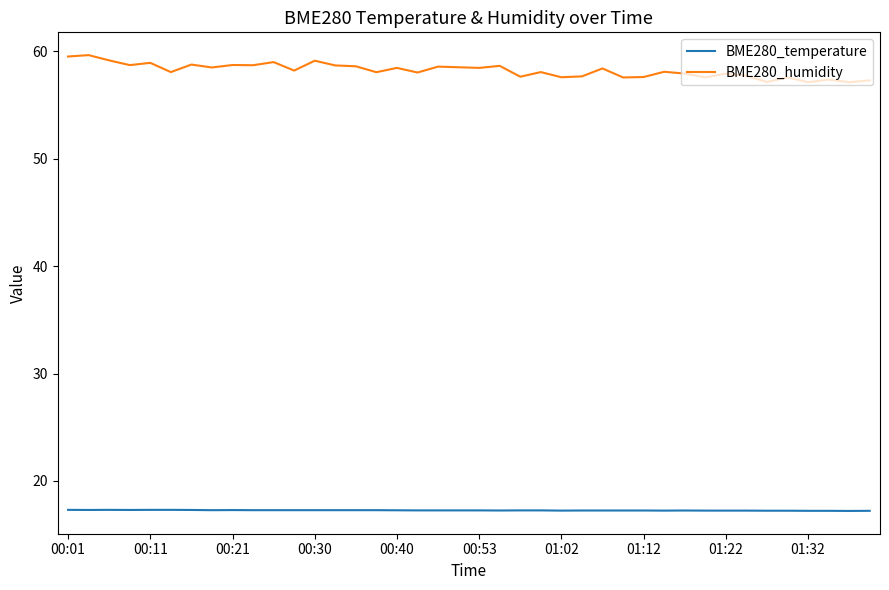

Which series has the widest spread of values?

BME280_humidity